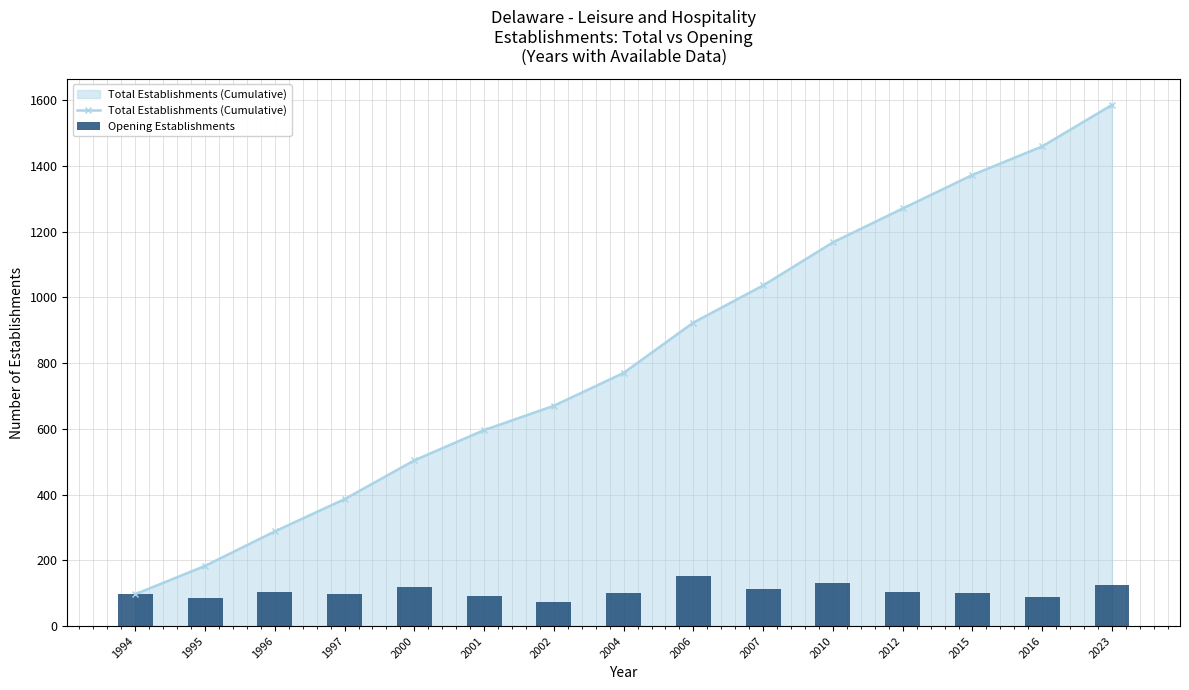

Is the value of Opening Establishments at 2023 greater than the value of Total Establishments (Cumulative) at 2007?

No